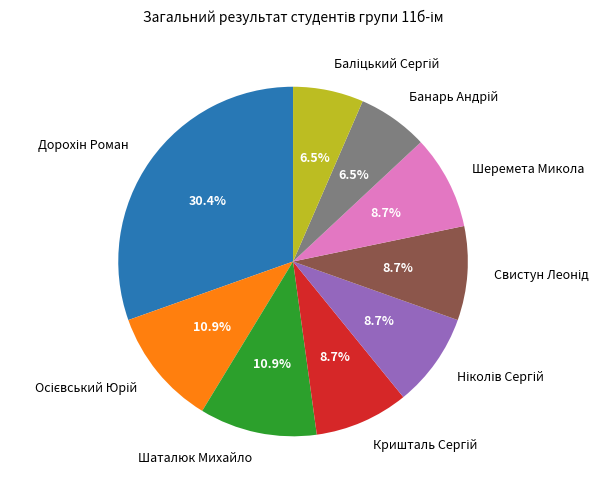

Is Шаталюк Михайло the majority of the pie?

No